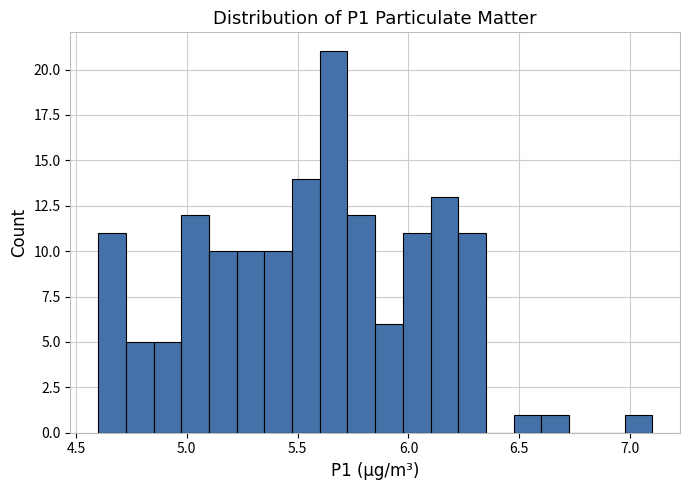

Around what value on the x-axis is the tallest bar? Give the approximate position of its centre, as read against the axis.

5.65